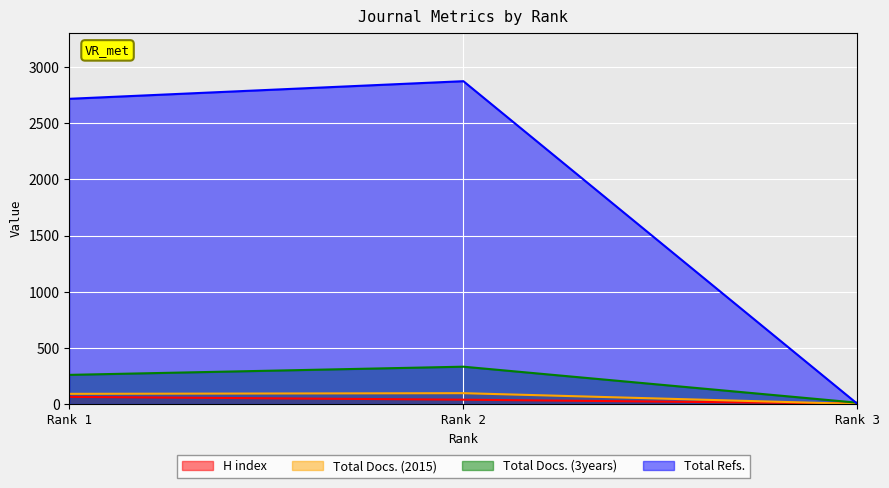

What is the difference between the H index values at Rank 2 and Rank 1?

25